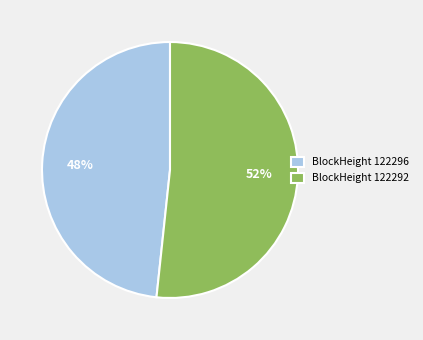

True or false: BlockHeight 122296 accounts for 48% of the total.

True